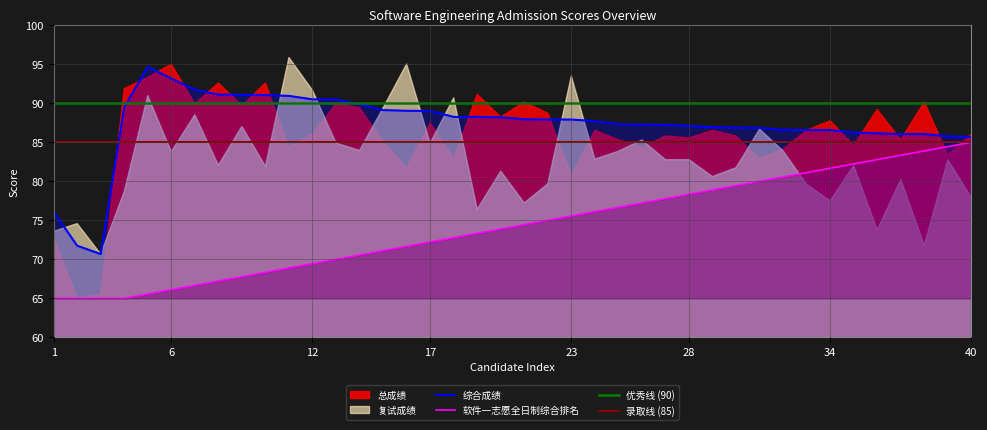

At which category does 综合成绩 reach its first local peak?

5